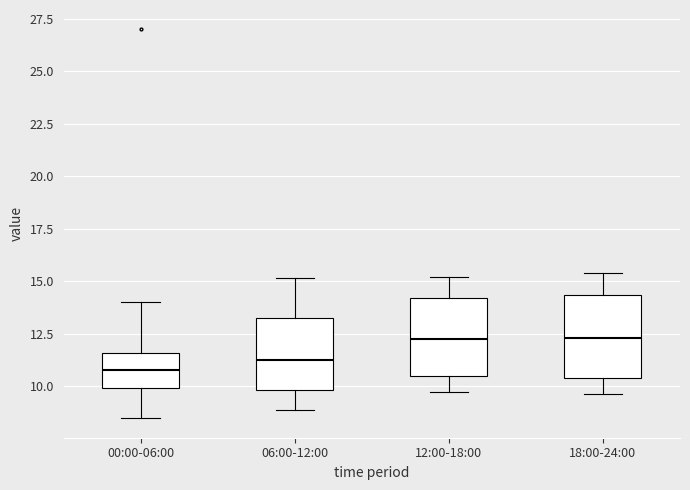

Reading left to right, read every box against the y-axis: the position of its median line, the range the box covers, and the ends of its whiskers. The values are not printed on the chart, so give them approximately, as read against the axis.

00:00-06:00: median 11.0, box 10.0 to 11.5, whiskers 8.5 to 14.0
06:00-12:00: median 11.5, box 10.0 to 13.5, whiskers 9.0 to 15.0
12:00-18:00: median 12.0, box 10.5 to 14.0, whiskers 10.0 to 15.0
18:00-24:00: median 12.5, box 10.5 to 14.5, whiskers 9.5 to 15.5